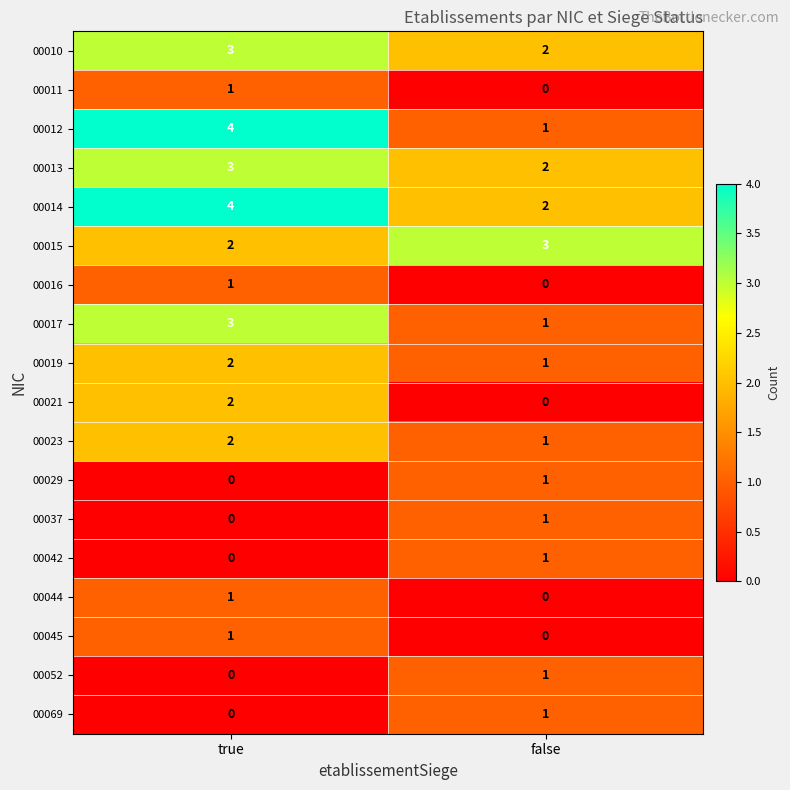

At how many categories does at least one series exceed 1?

2